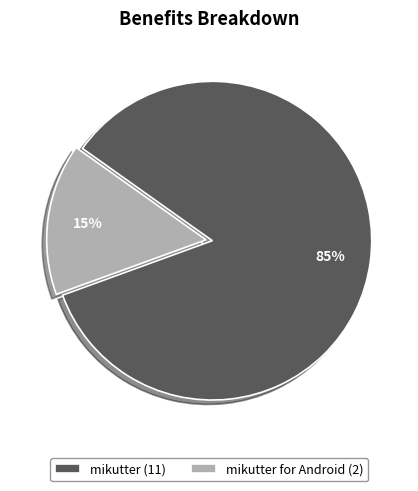

Is it true that mikutter (11) is 76% of the pie?

False